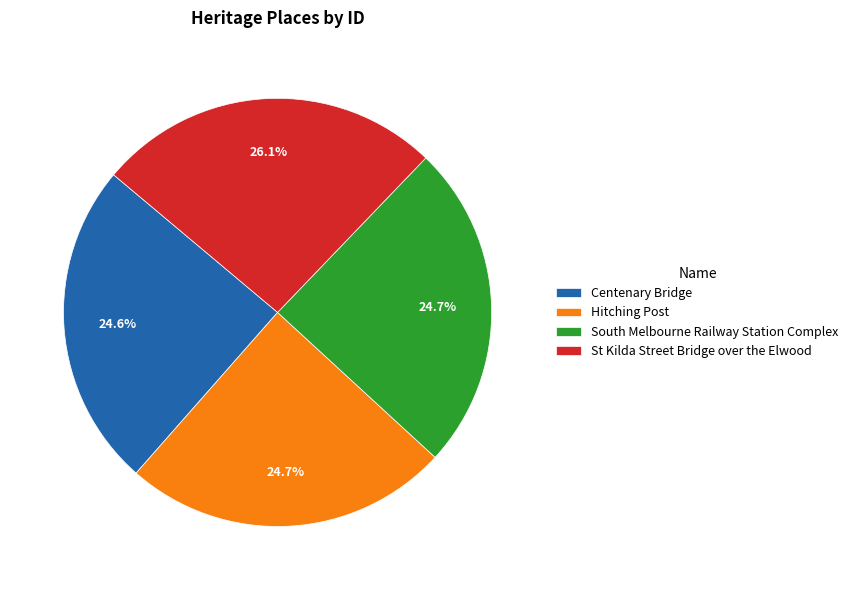

What is the ratio of the value at Hitching Post to the value at Centenary Bridge?

1.0